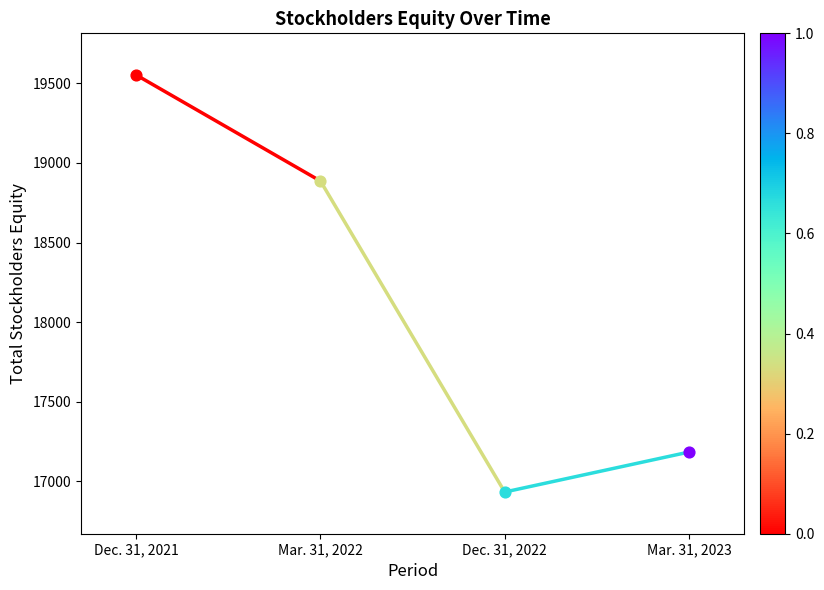

What is the change in value from Mar. 31, 2022 to Dec. 31, 2022?

-1953